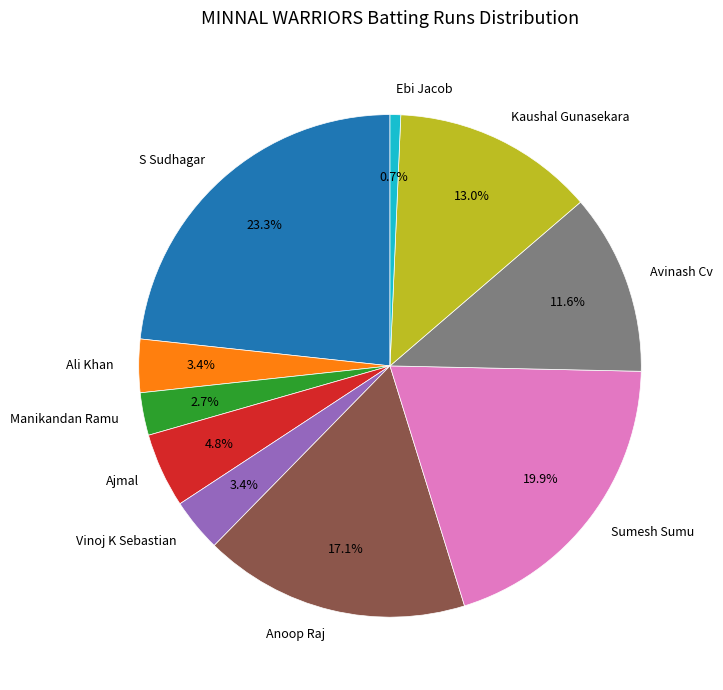

To the nearest percent, what is the difference between the largest and smallest slice percentages?

23%